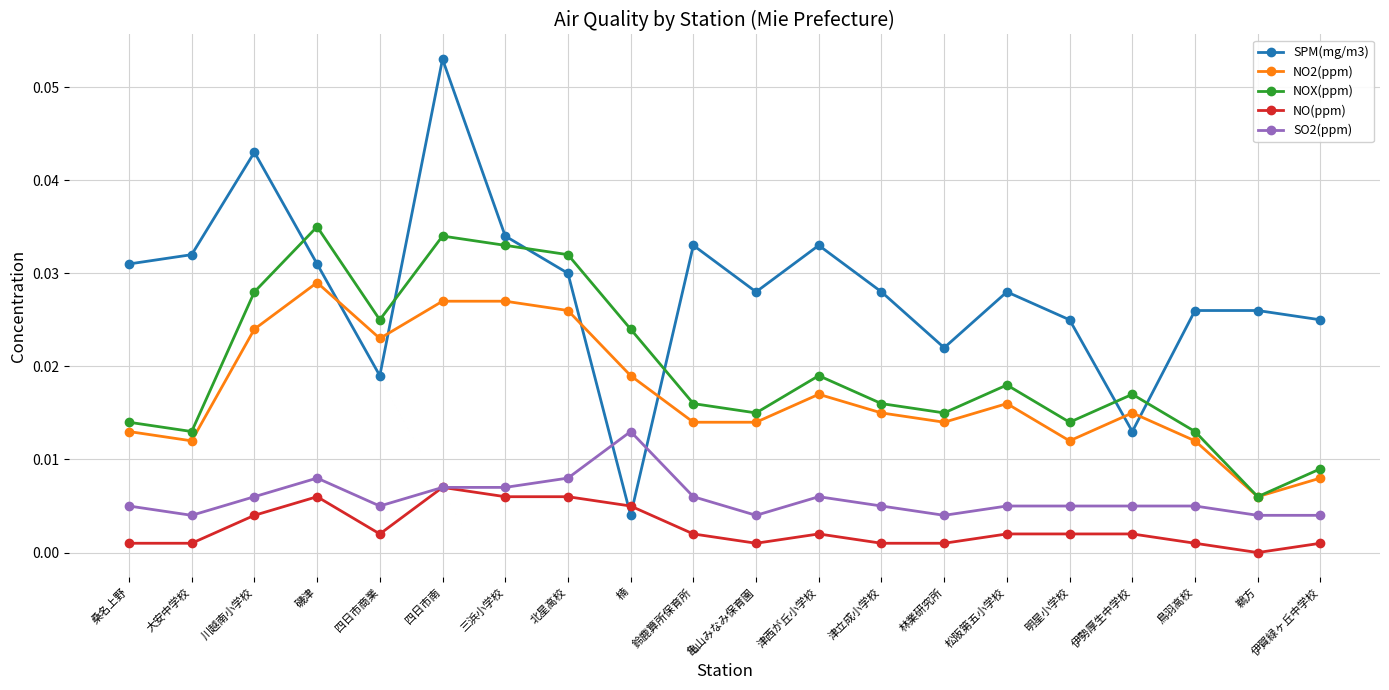

True or false: NO2(ppm) and NO(ppm) intersect in this chart.

False